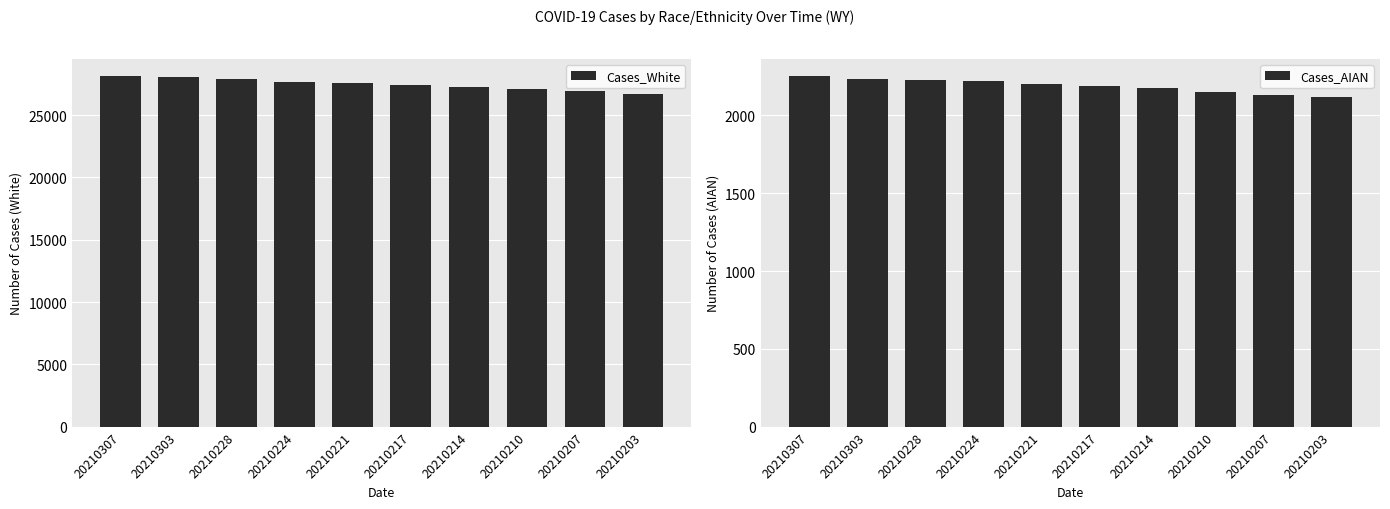

How many groups of bars are there?

10